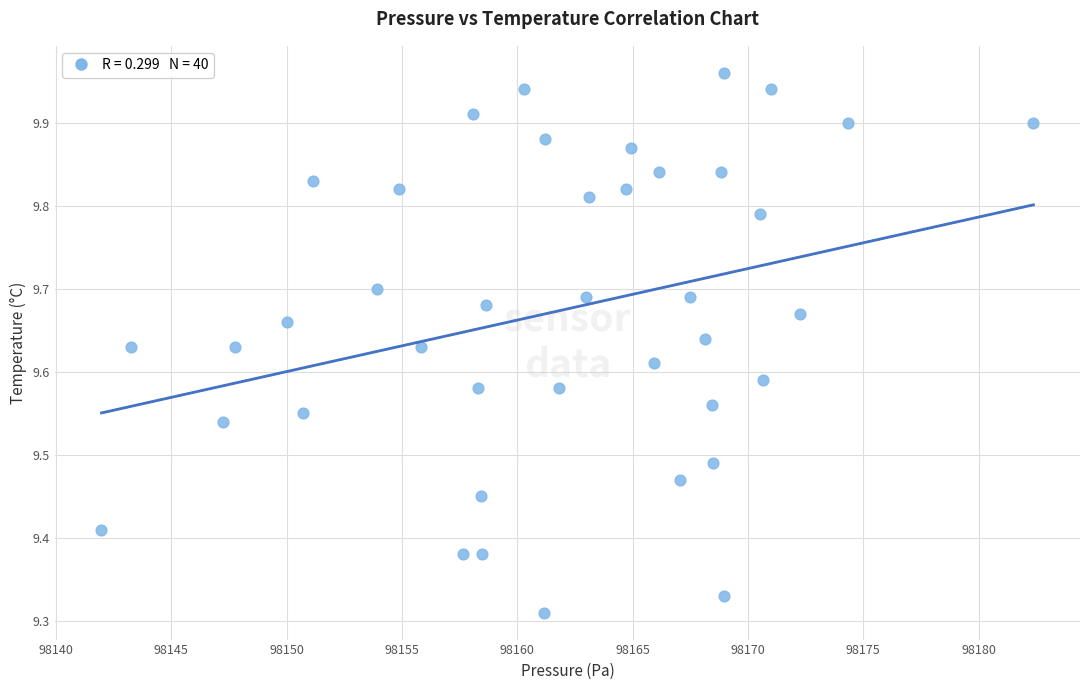

What is the range of X values (max minus min)?

40.4